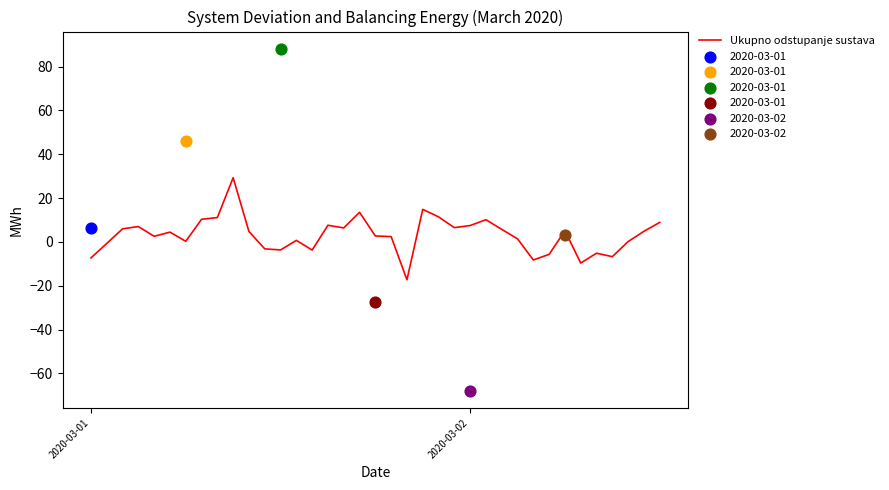

What is the maximum value for Ukupno odstupanje sustava?

29.3